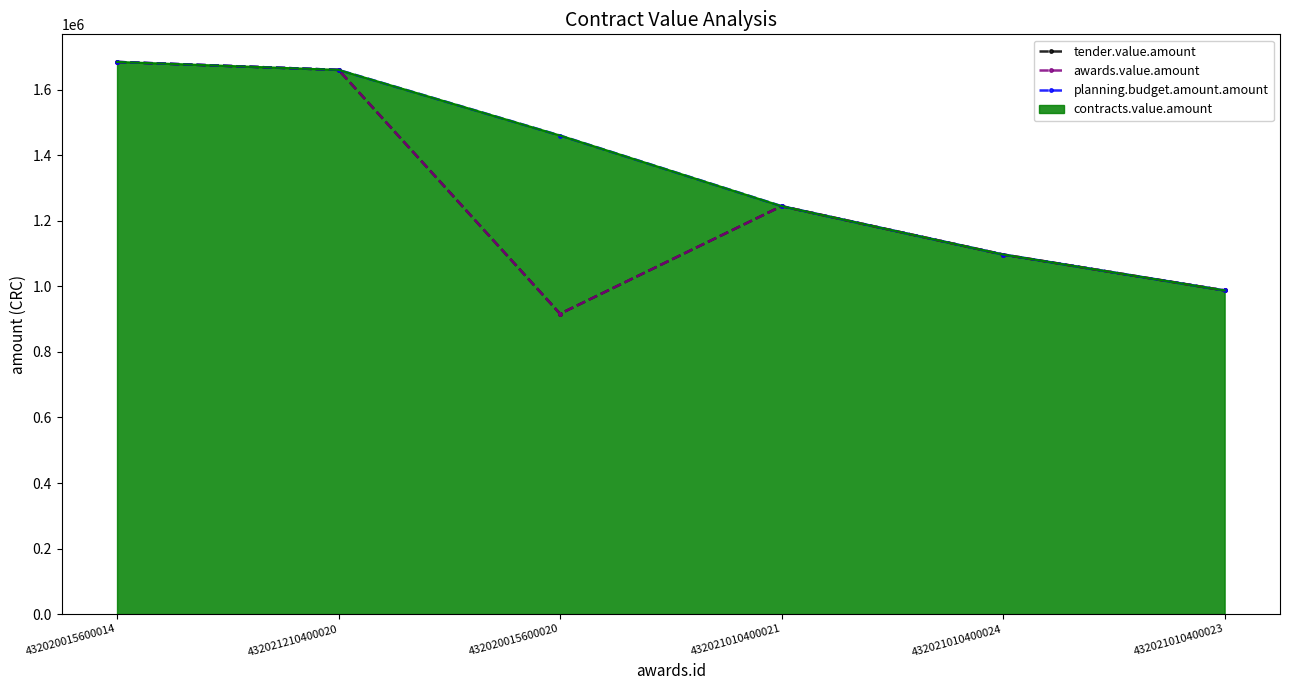

True or false: planning.budget.amount.amount and awards.value.amount cross at least once.

False